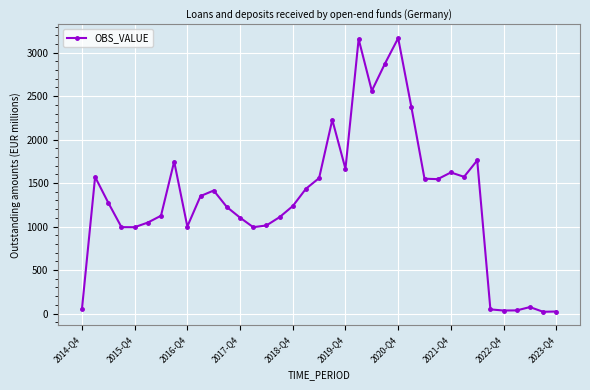

What is the average value?

1312.0